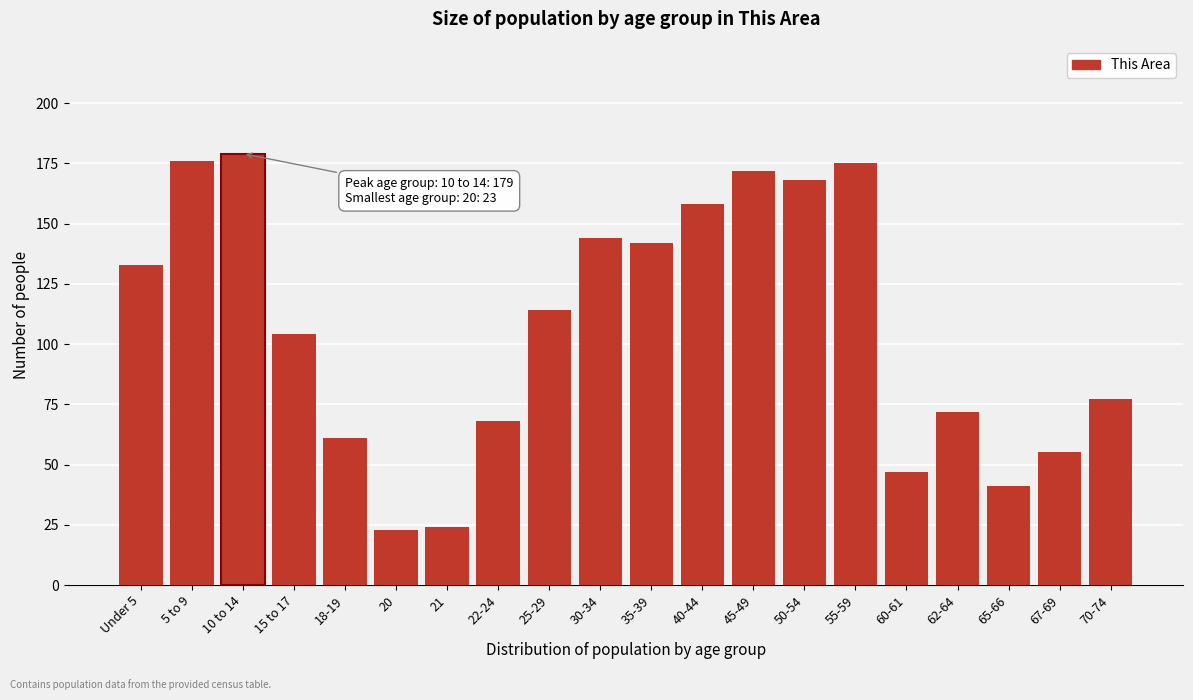

Reading left to right, list all the values displayed in this chart.

Under 5=133	5 to 9=176	10 to 14=179	15 to 17=104	18-19=61	20=23	21=24	22-24=68	25-29=114	30-34=144	35-39=142	40-44=158	45-49=172	50-54=168	55-59=175	60-61=47	62-64=72	65-66=41	67-69=55	70-74=77